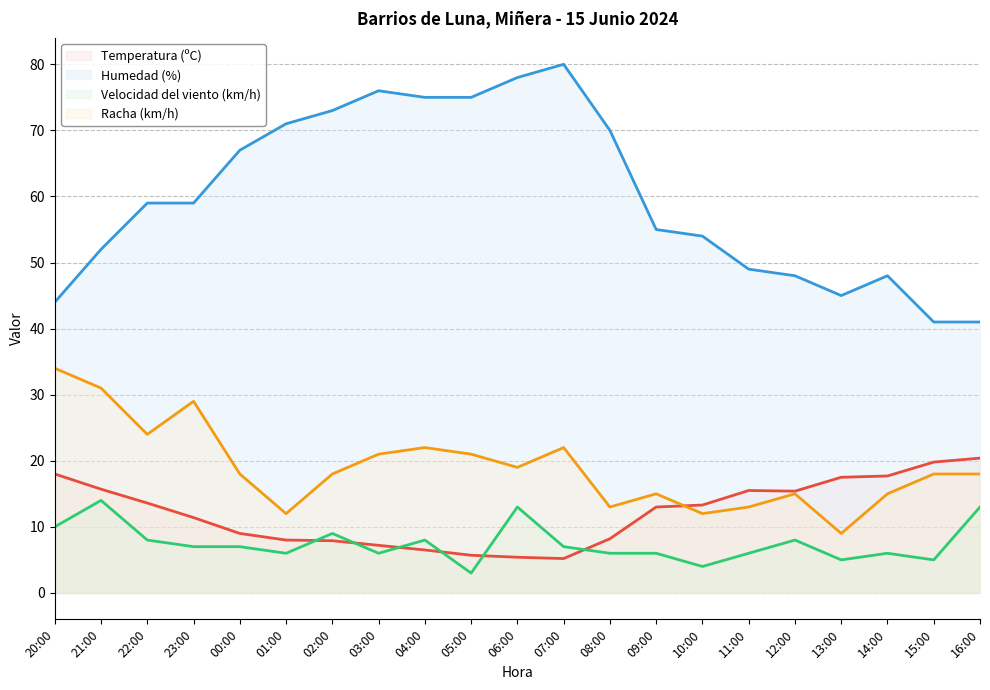

What are all the series names shown in the legend?

Temperatura (ºC), Humedad (%), Velocidad del viento (km/h), Racha (km/h)